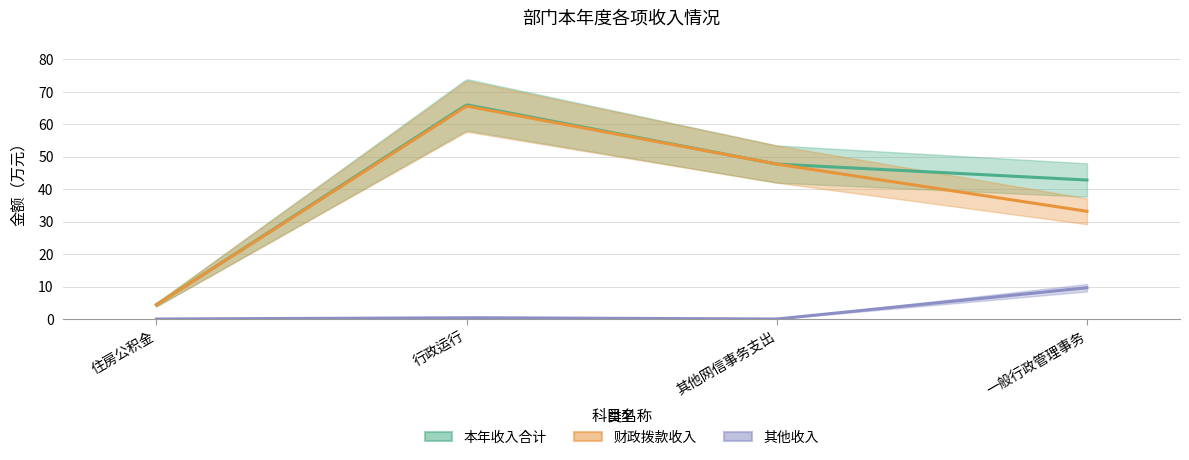

True or false: 本年收入合计 has a value of 47.8 at 其他网信事务支出.

True